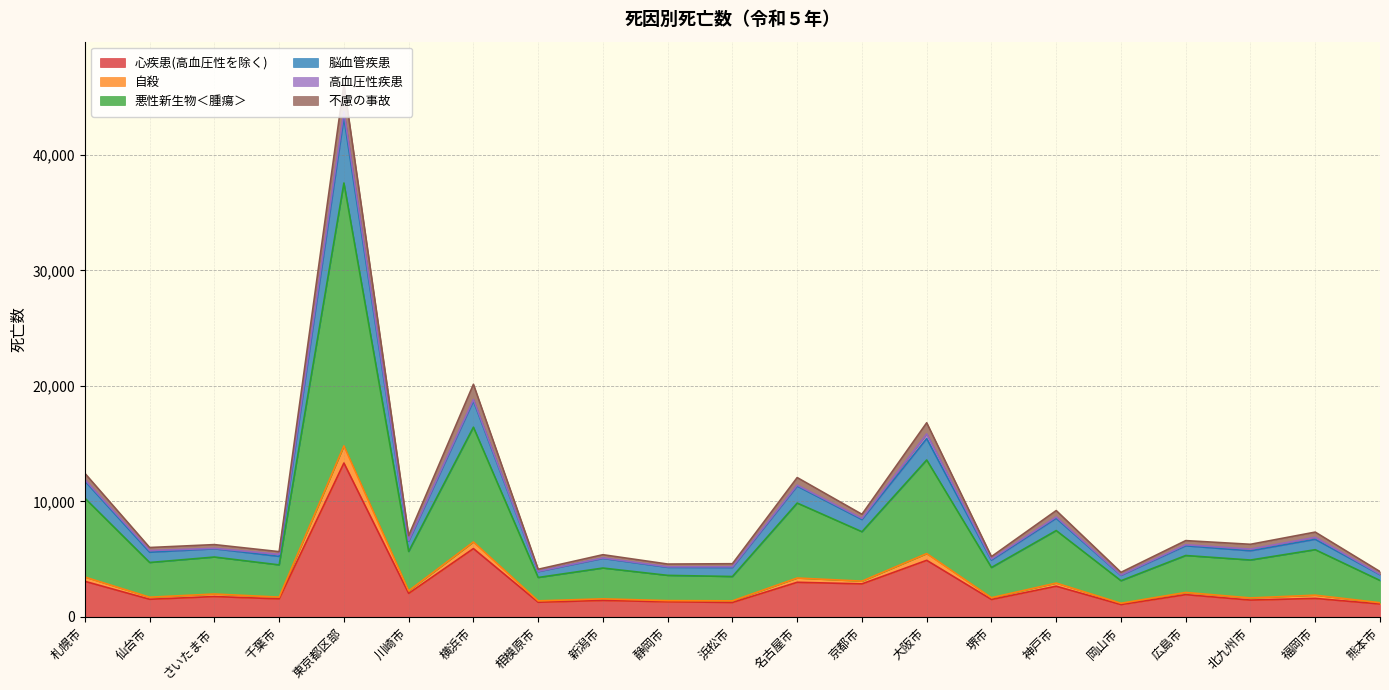

What is the lowest value of the 心疾患(高血圧性を除く) series?

1070